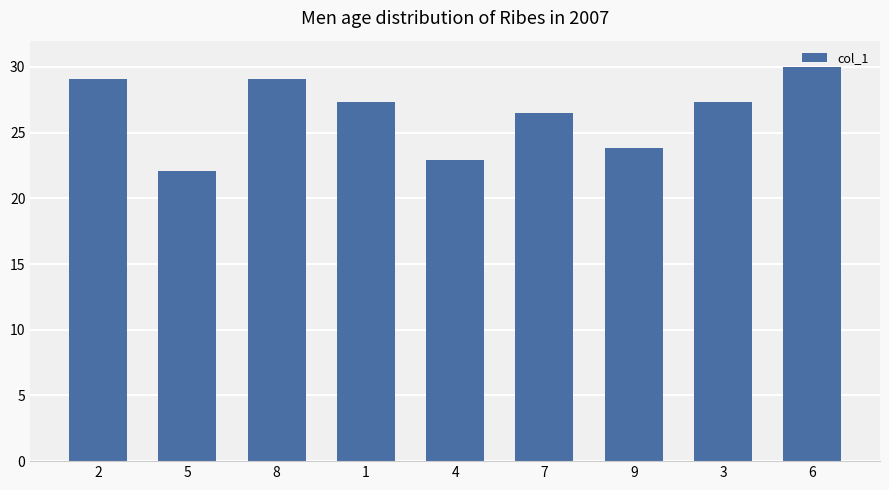

Reading left to right, extract all data points from this chart.

29.1	22.1	29.1	27.4	22.9	26.5	23.8	27.4	30.0